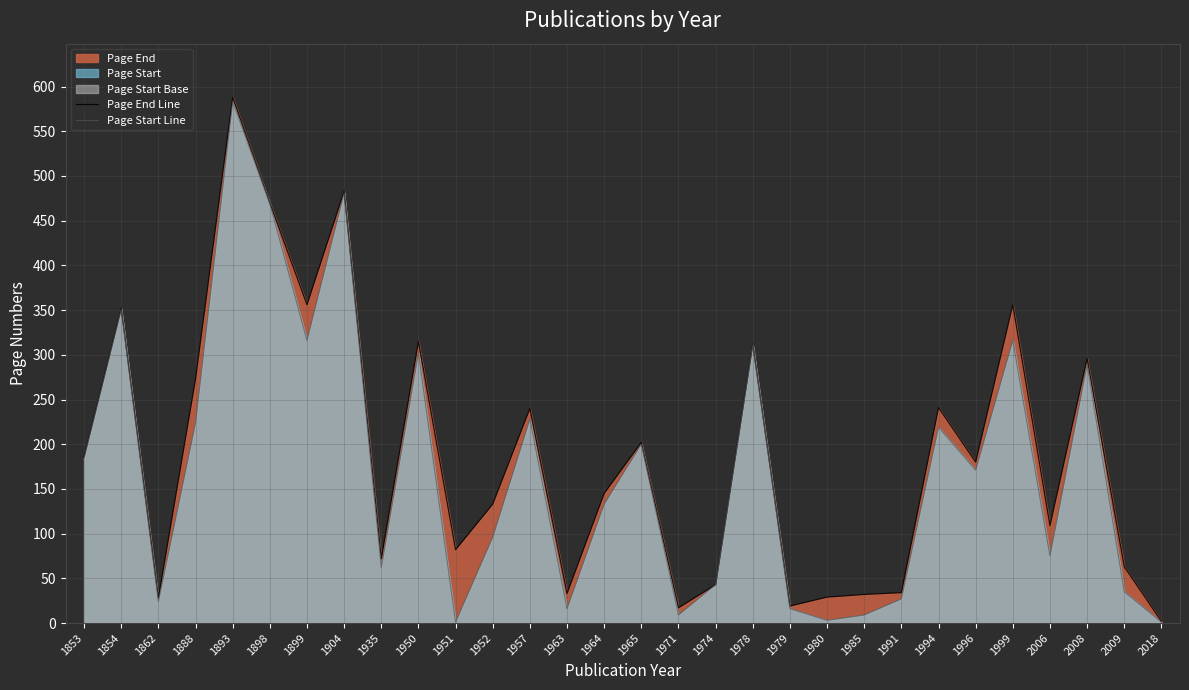

At how many categories does at least one series exceed 270?

10